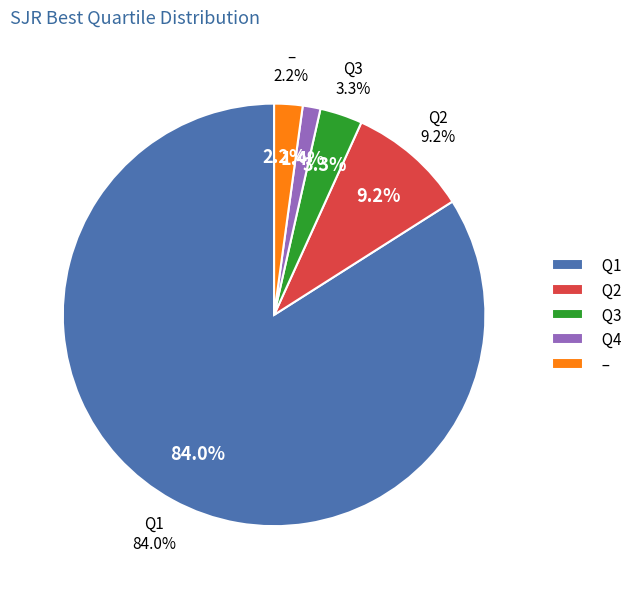

How many segments does this pie chart have?

5